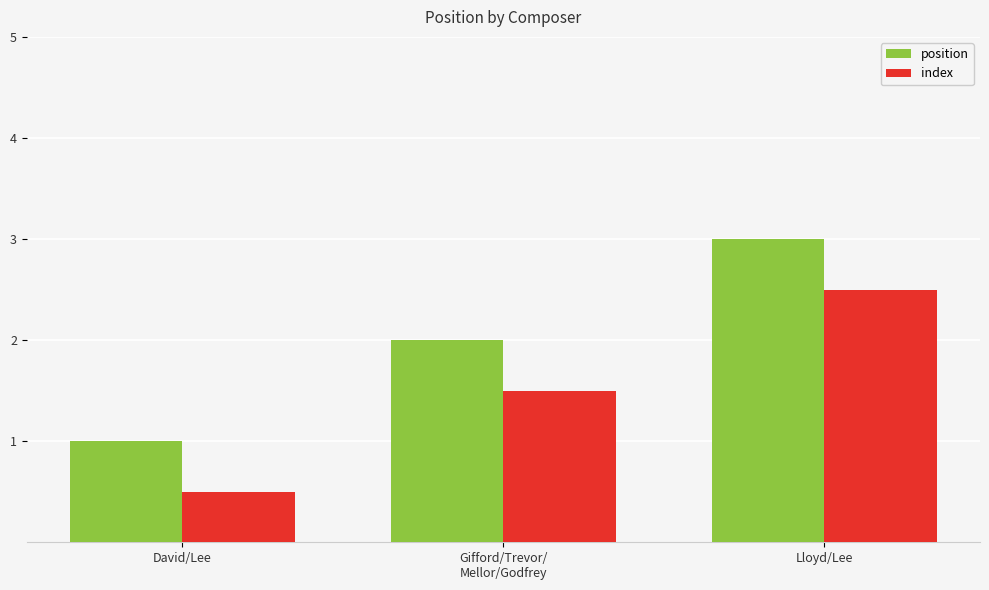

Where does the index series first go above 1?

Gifford/Trevor/
Mellor/Godfrey